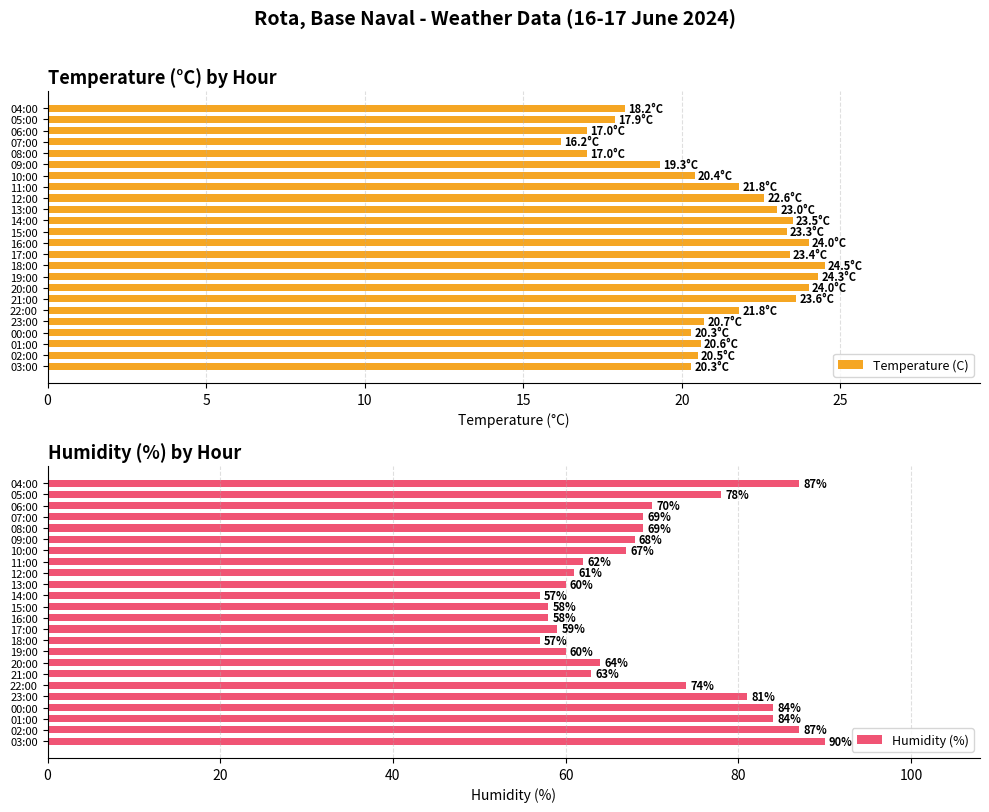

What is the value of the Humidity (%) bar at the 8th from the left?

64.0